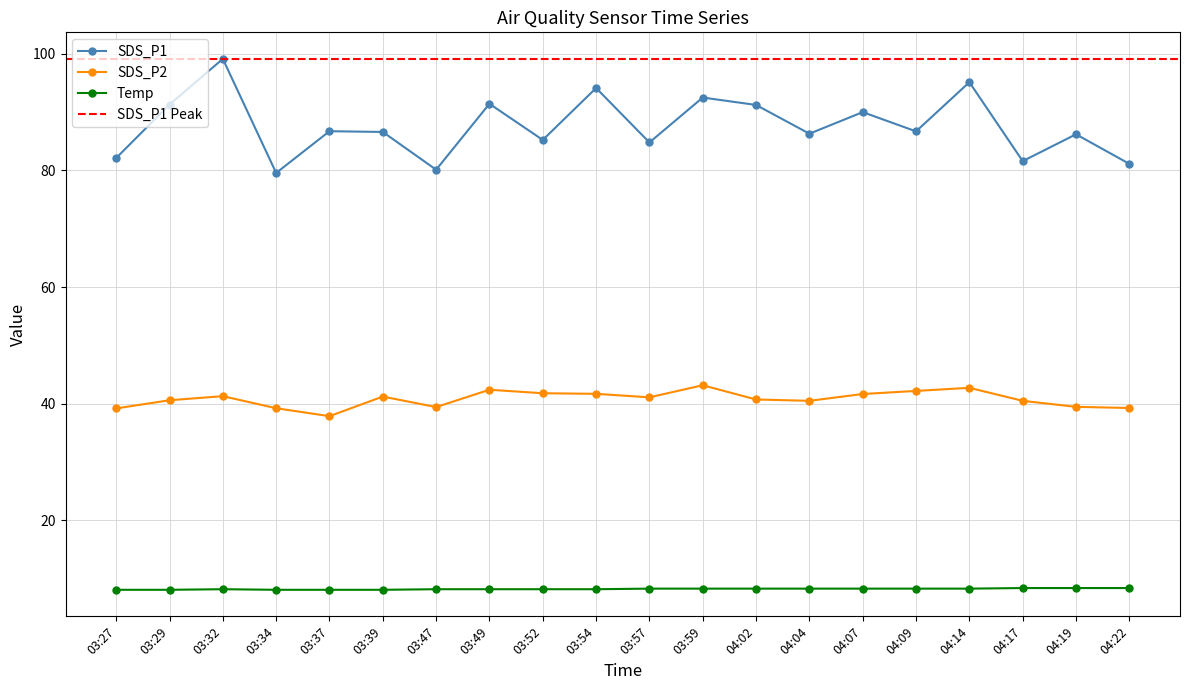

Is this an area chart (filled region under the line)?

No